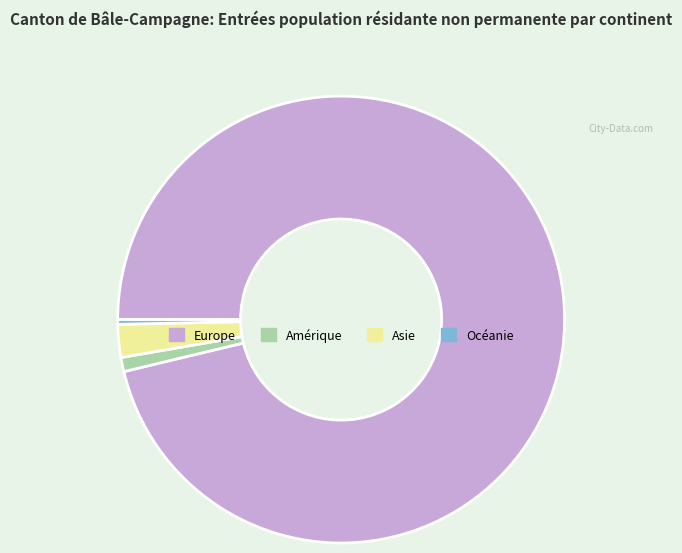

What is the smallest slice in the pie chart?

Océanie